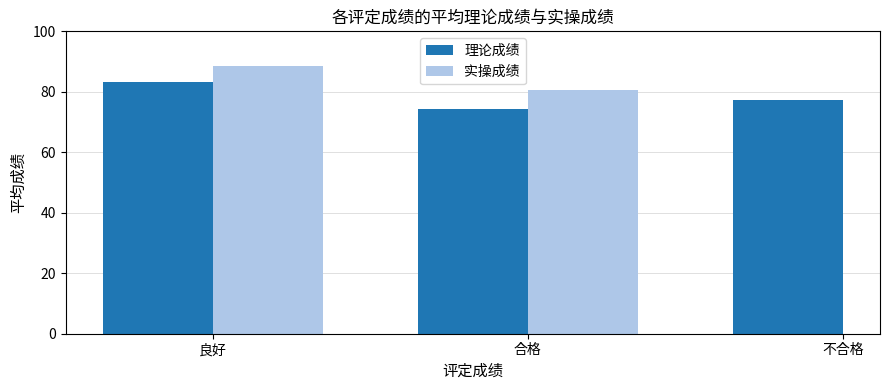

Does the chart contain stacked bars?

No